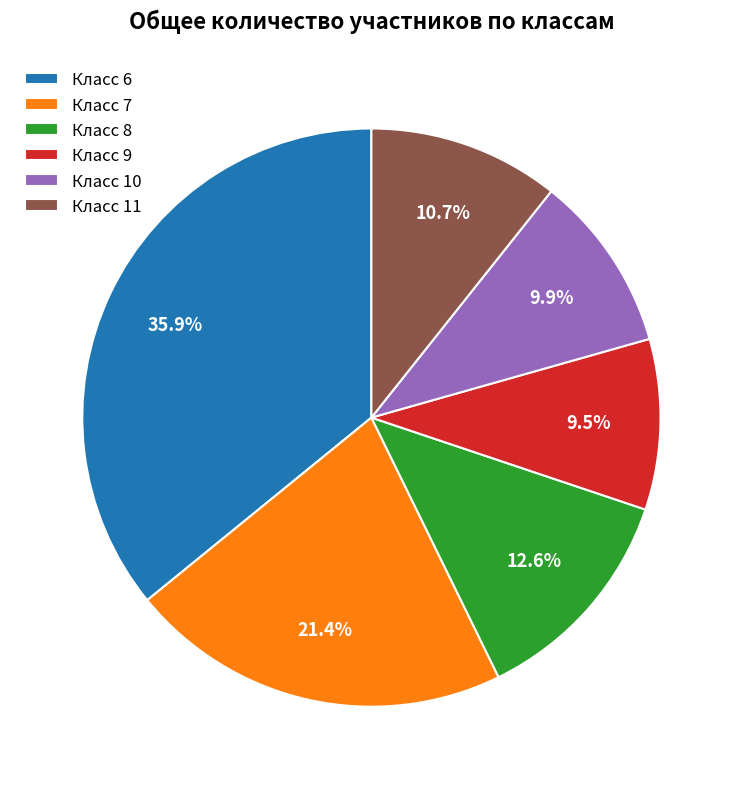

Is there any slice that represents more than half of the pie?

No